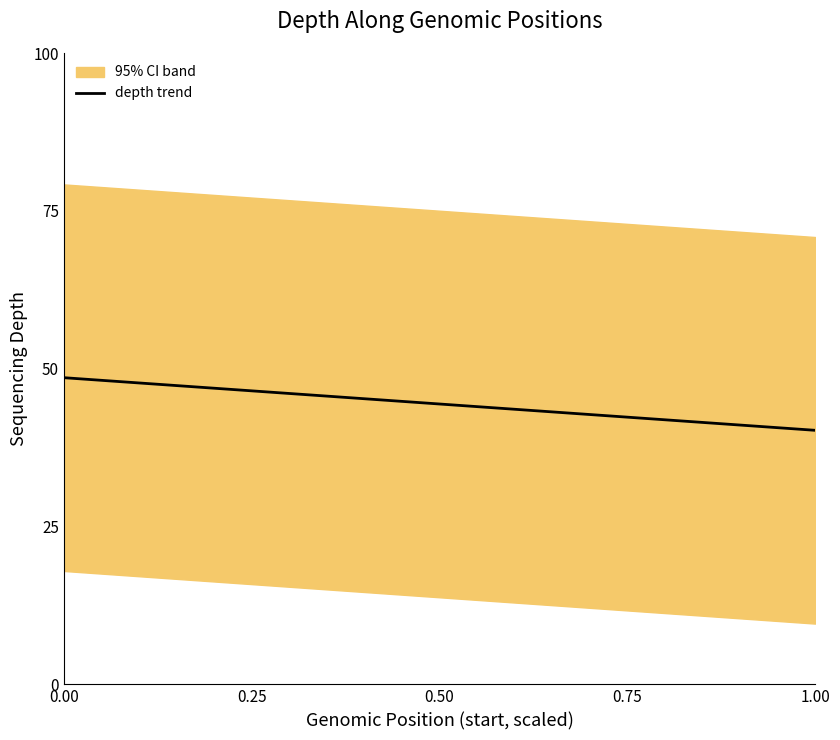

How many distinct data groups are displayed?

1